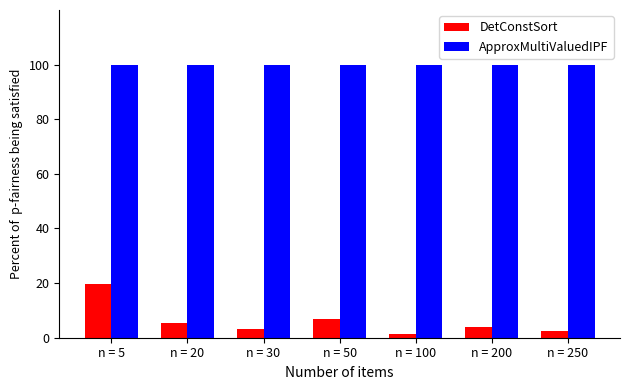

What is the value of the ApproxMultiValuedIPF bar at the 7th from the left?

100.0